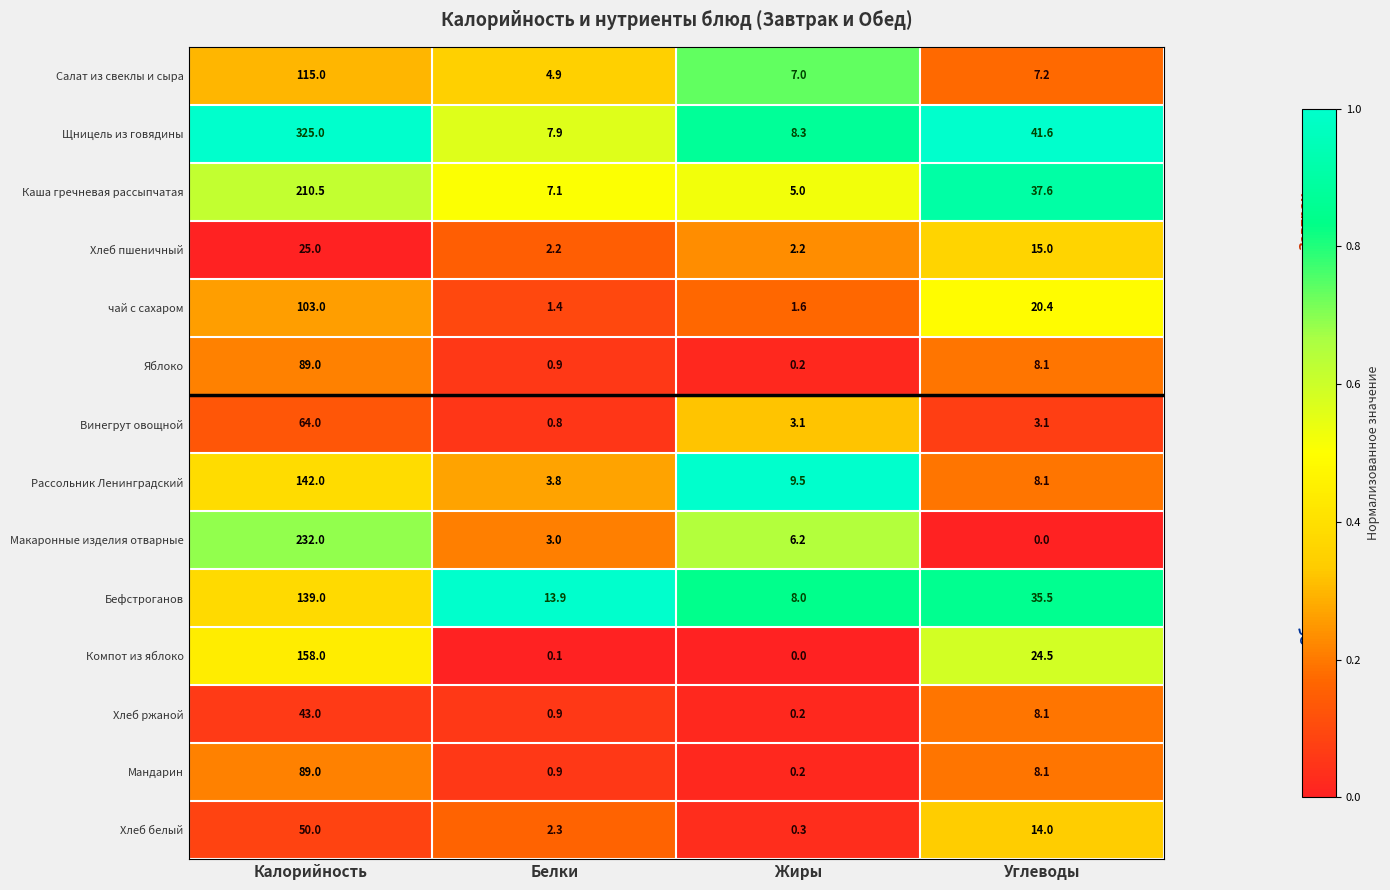

The value of Бефстроганов at Калорийность is 139.0. True or false?

True